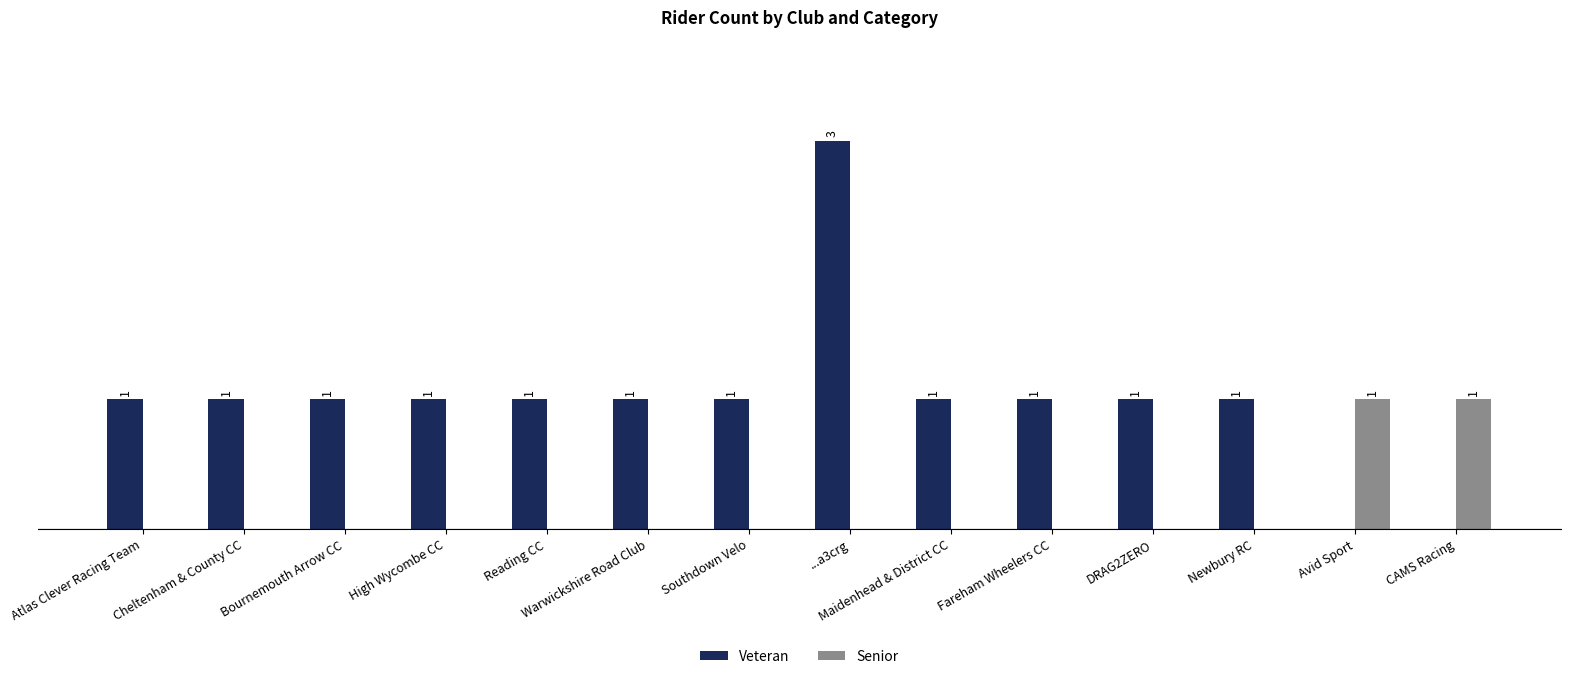

Which series has the largest total across all categories?

Veteran